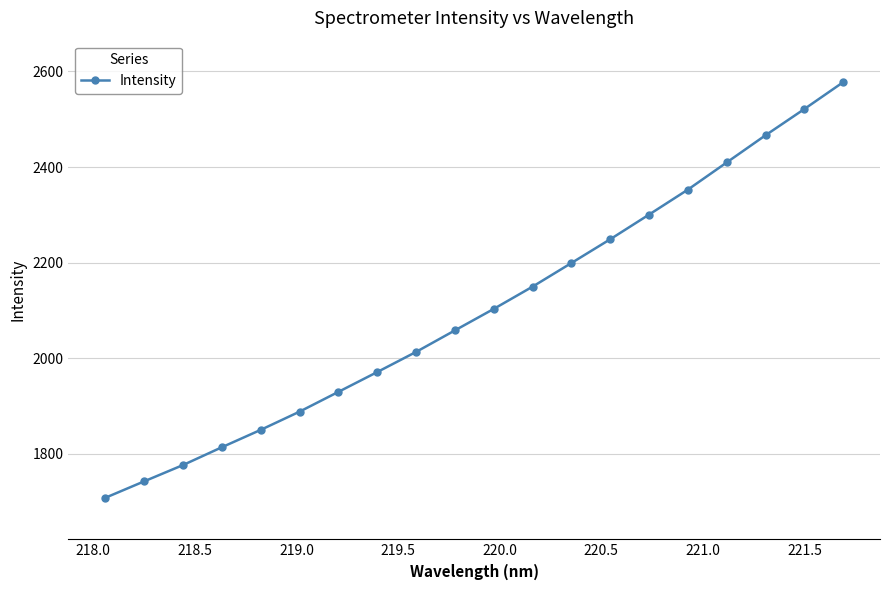

What is the difference between the maximum and minimum values?

870.0